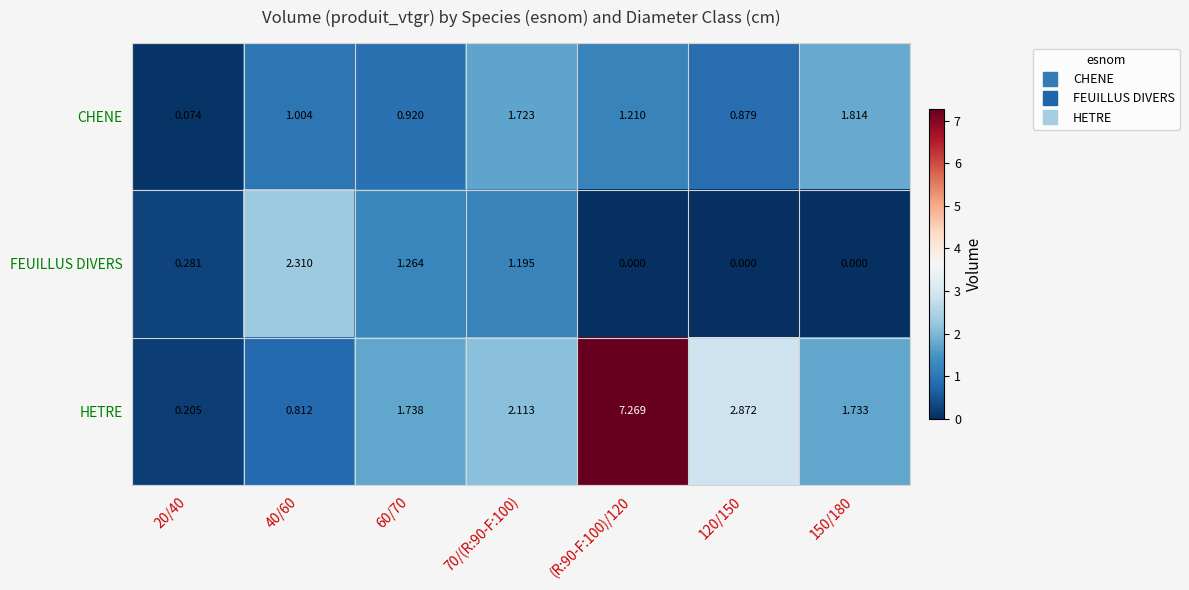

Is the value of FEUILLUS DIVERS at 120/150 greater than the value of HETRE at 40/60?

No